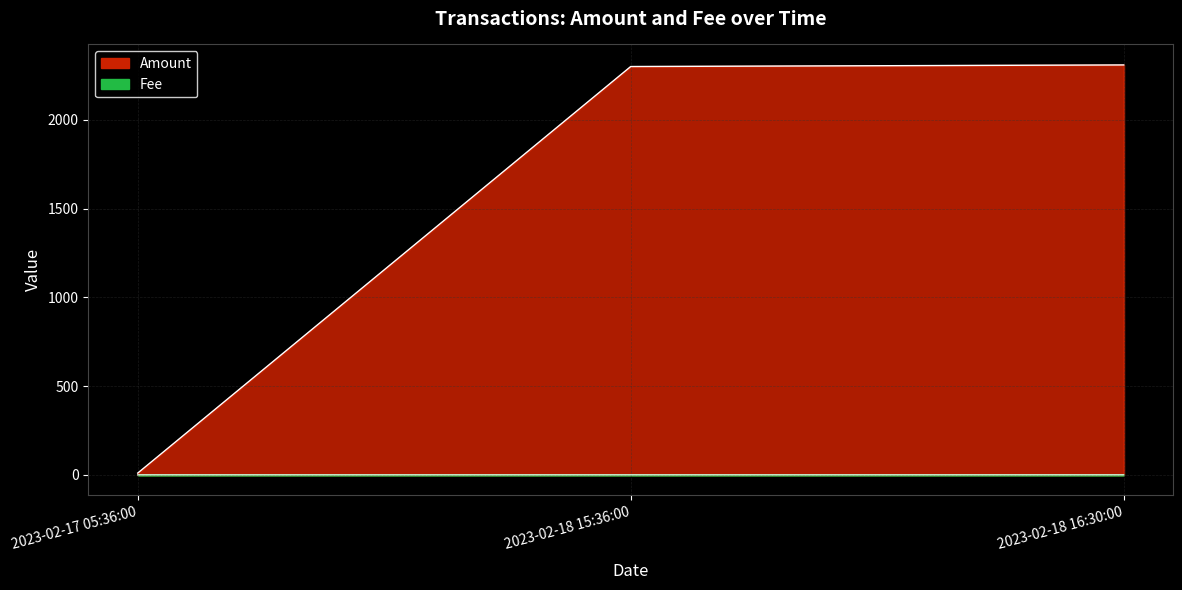

At 2023-02-17 05:36:00, list the series in order from smallest to largest.

Fee, Amount